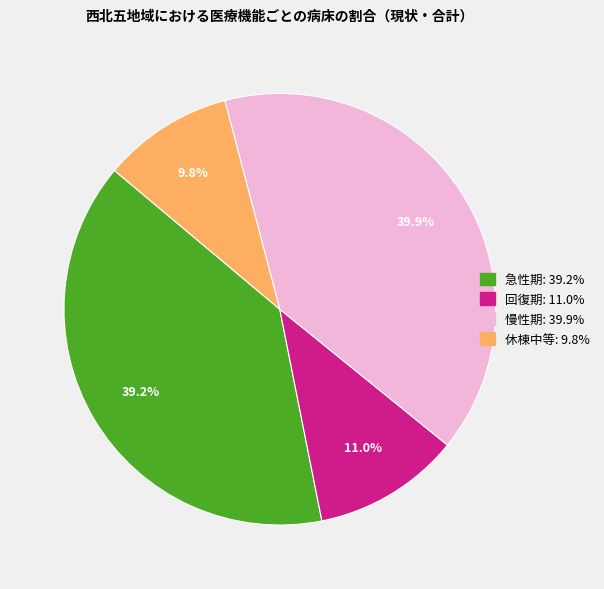

Count the number of slices in the pie.

4